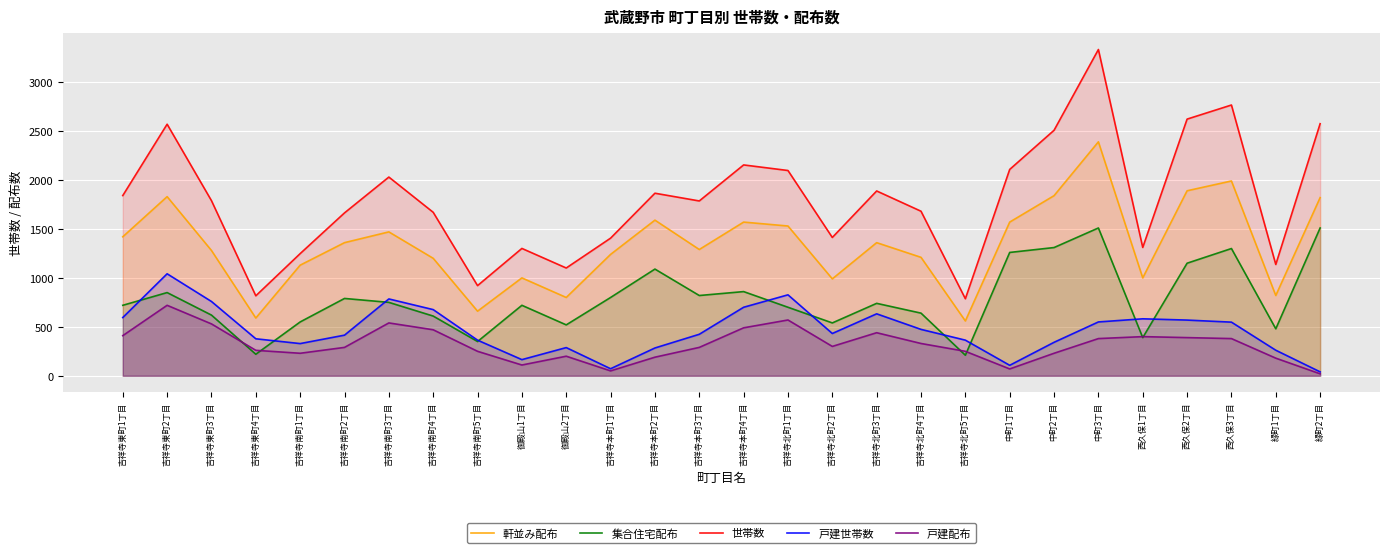

Where is the first local maximum for 世帯数?

吉祥寺東町2丁目